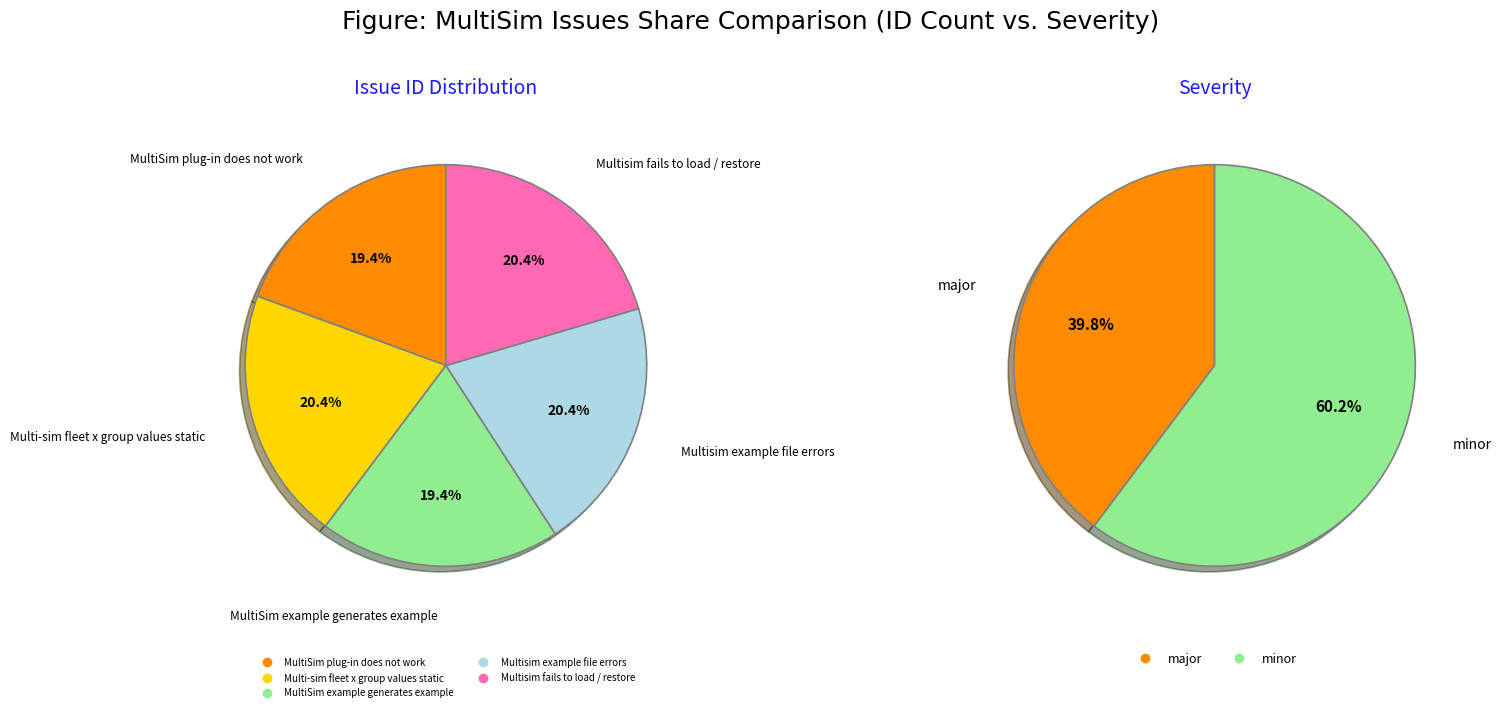

To the nearest percent, what is the average slice percentage?

20%